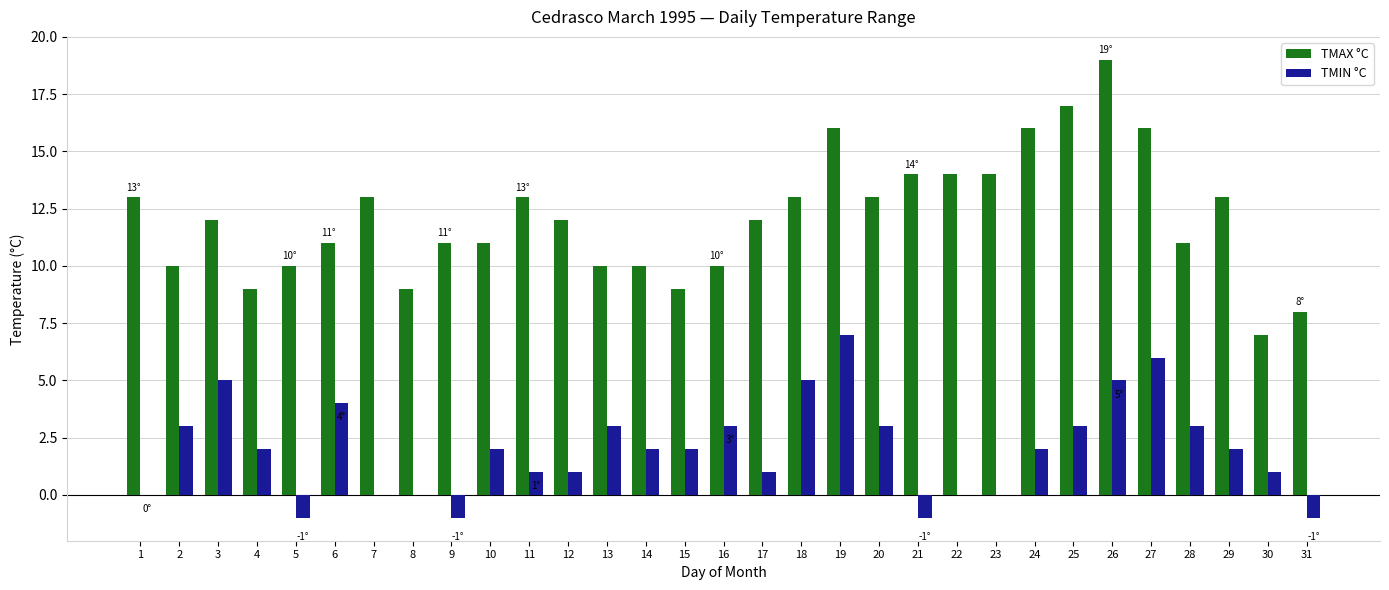

What is the total value across all series at 28?

14